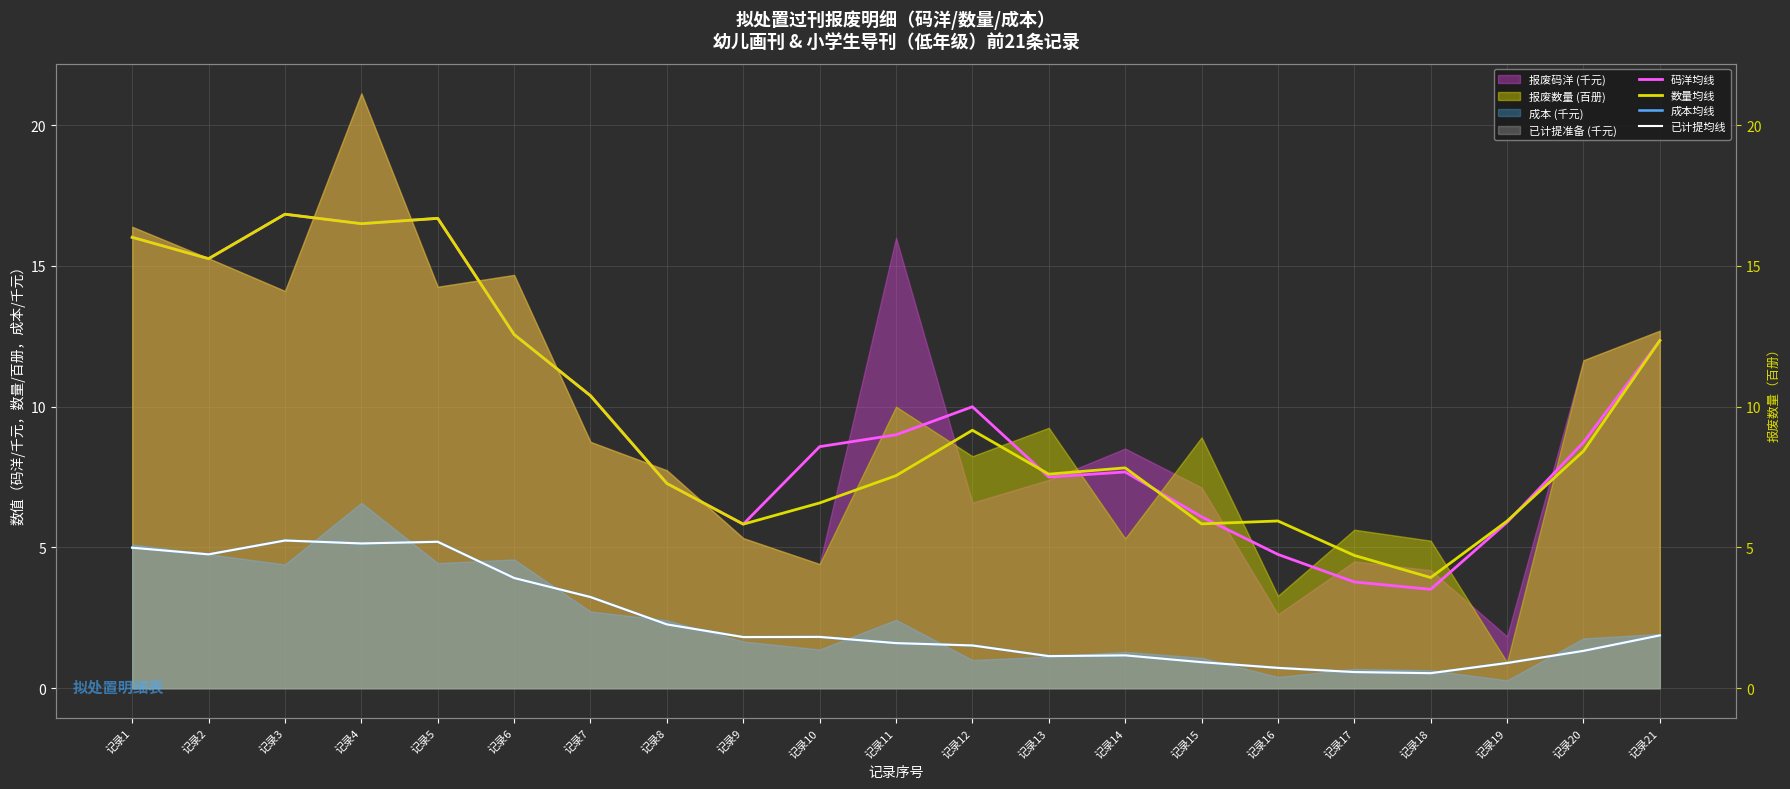

Between 记录1 and 记录17, which is larger?

记录1